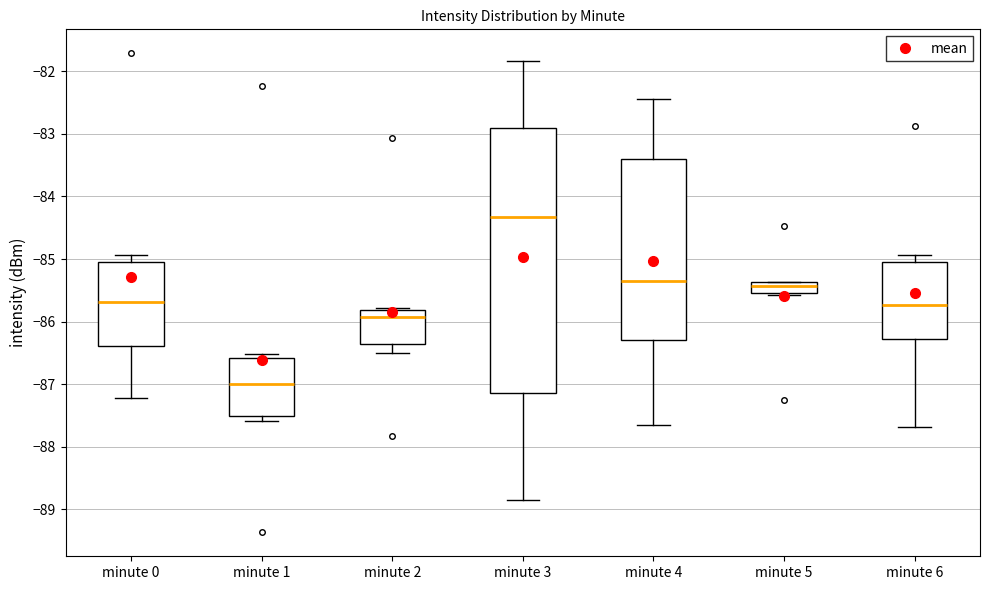

Comparing the boxes themselves (not the whiskers), which one is the tallest?

minute 3